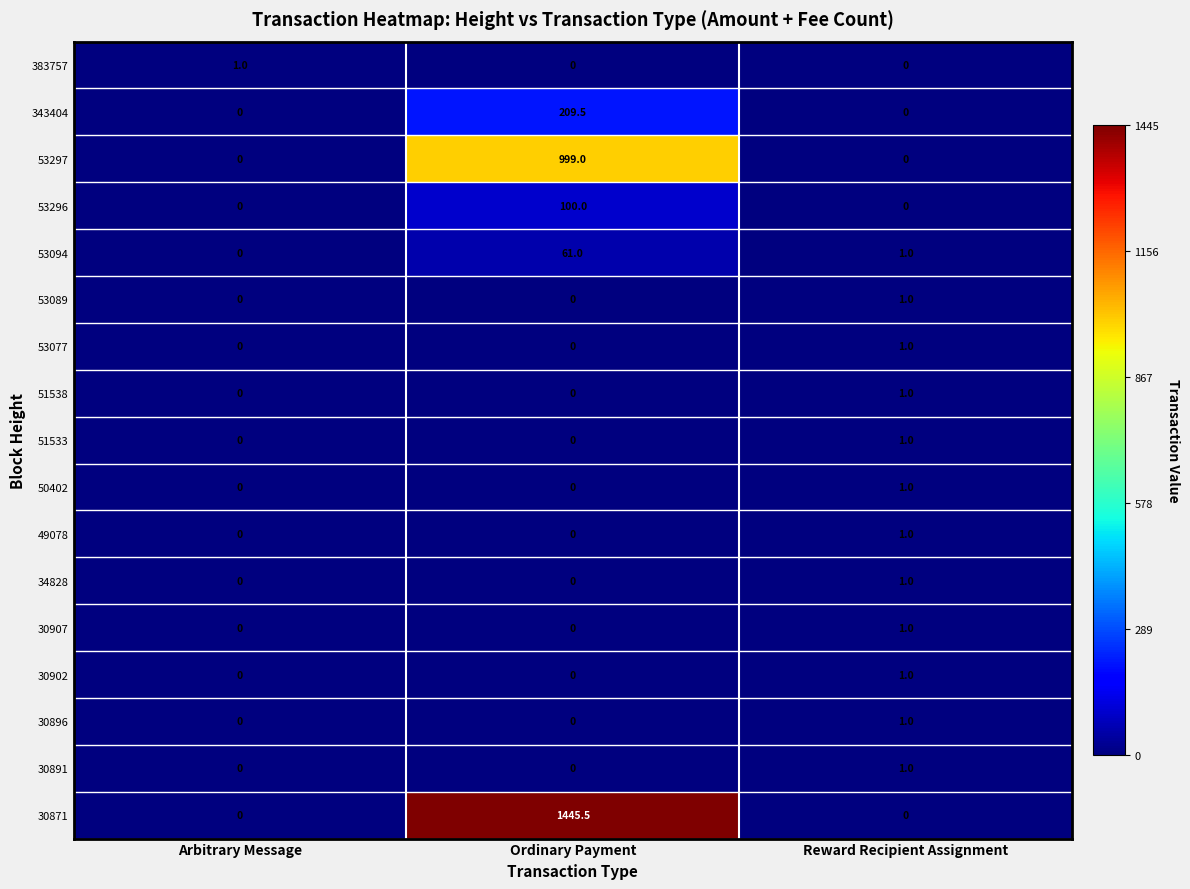

What is the greatest value displayed?

1445.5